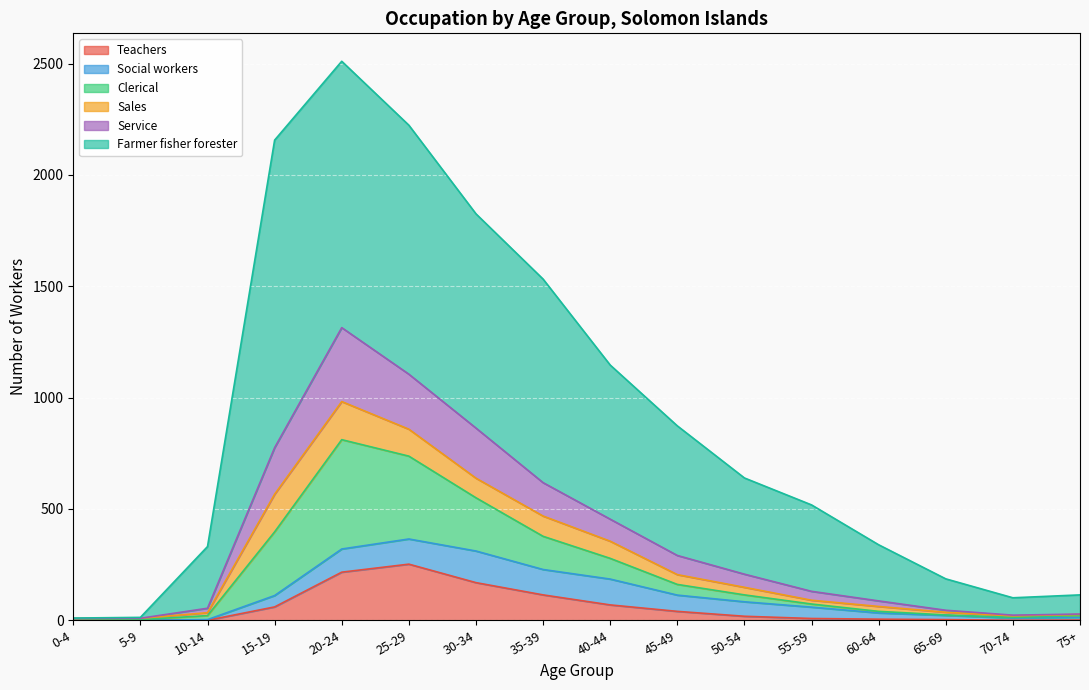

What is the maximum value for Teachers?

252